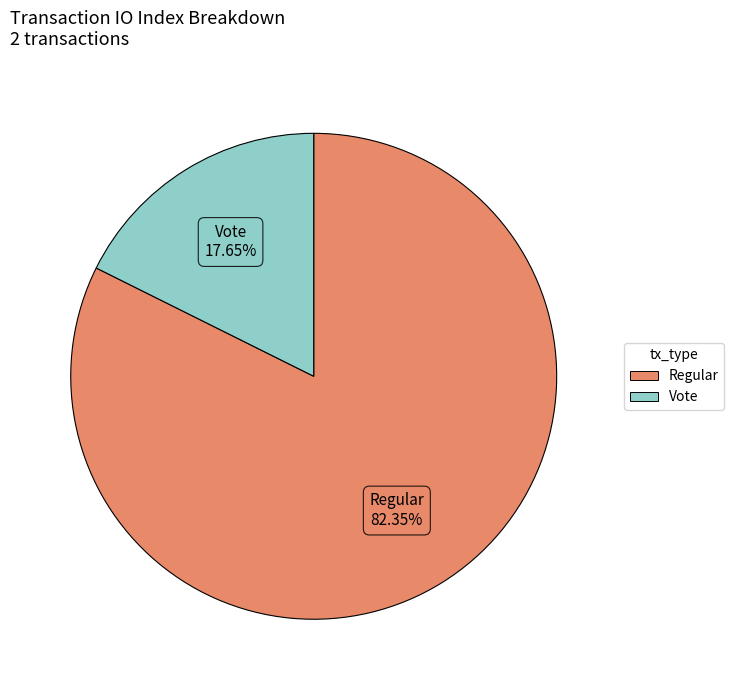

Does any single category account for the majority?

Yes